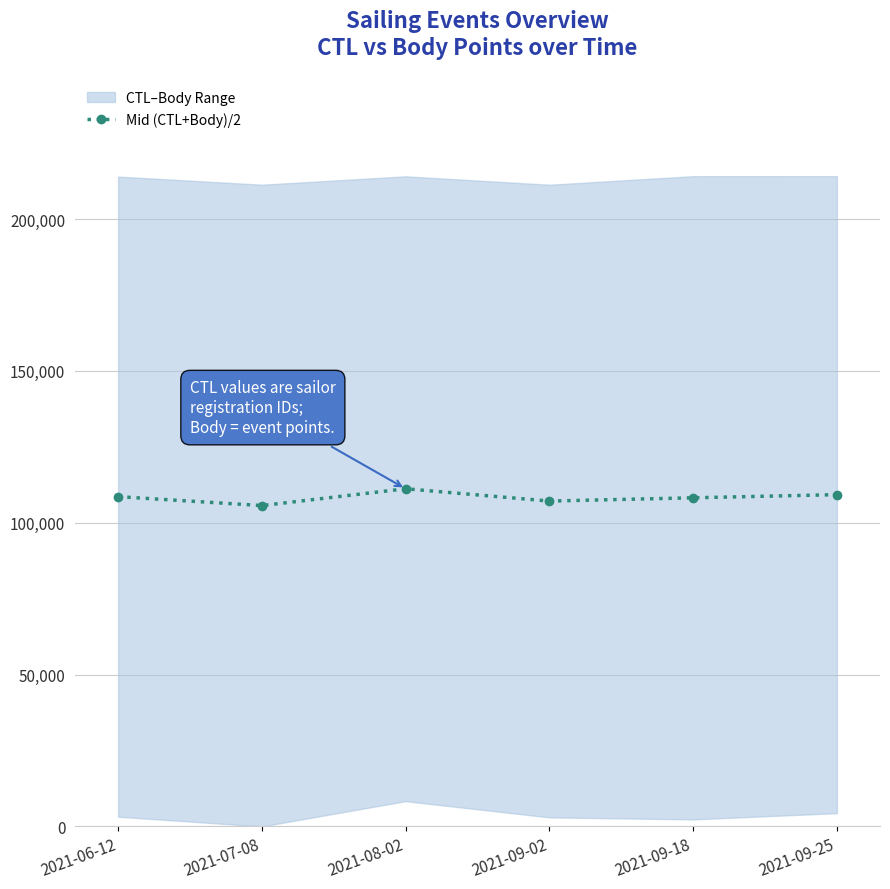

Which category has the highest value across all series?

2021-08-02